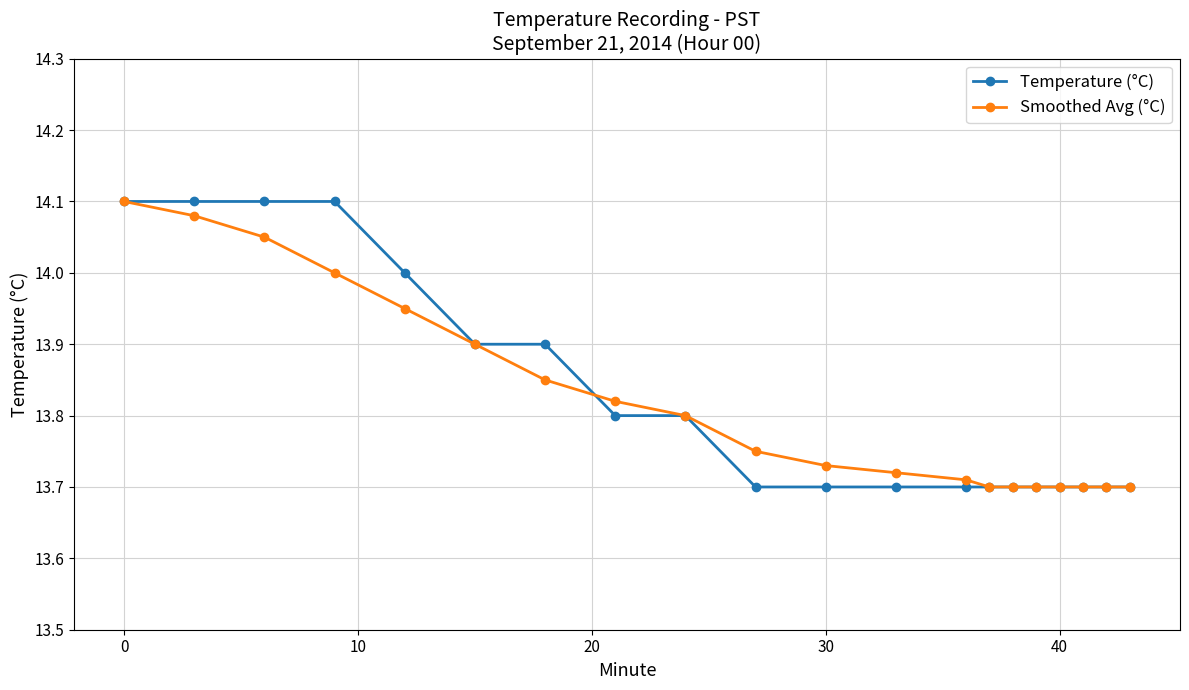

At how many categories does at least one series exceed 13?

20